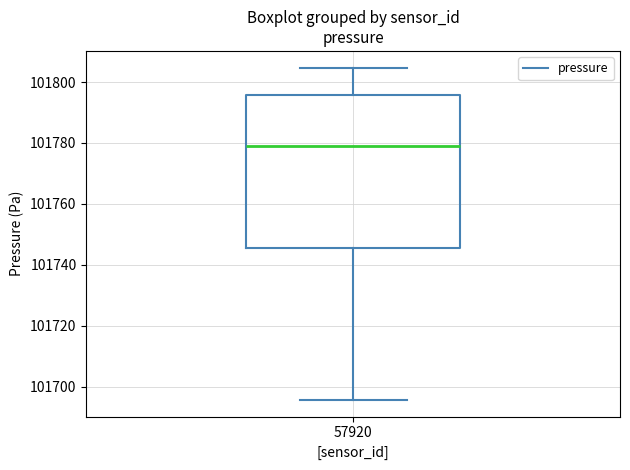

Where does the median line of the box at x = 57920 sit on the y-axis? The values are not printed on the chart, so give them approximately, as read against the axis.

101780